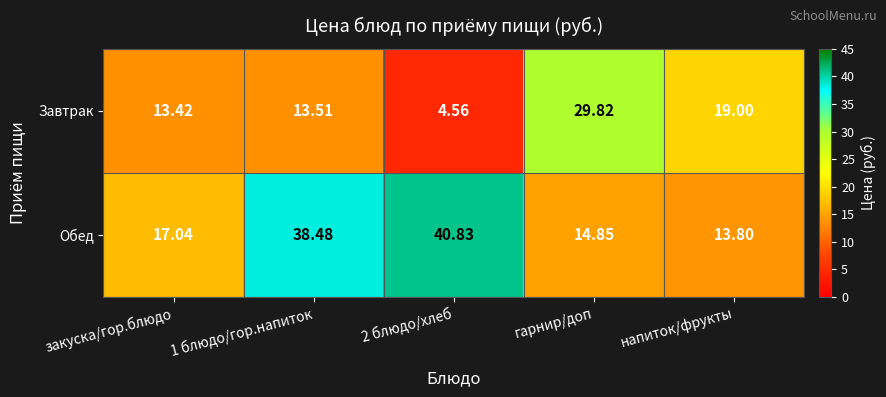

How many series are shown in this chart?

2